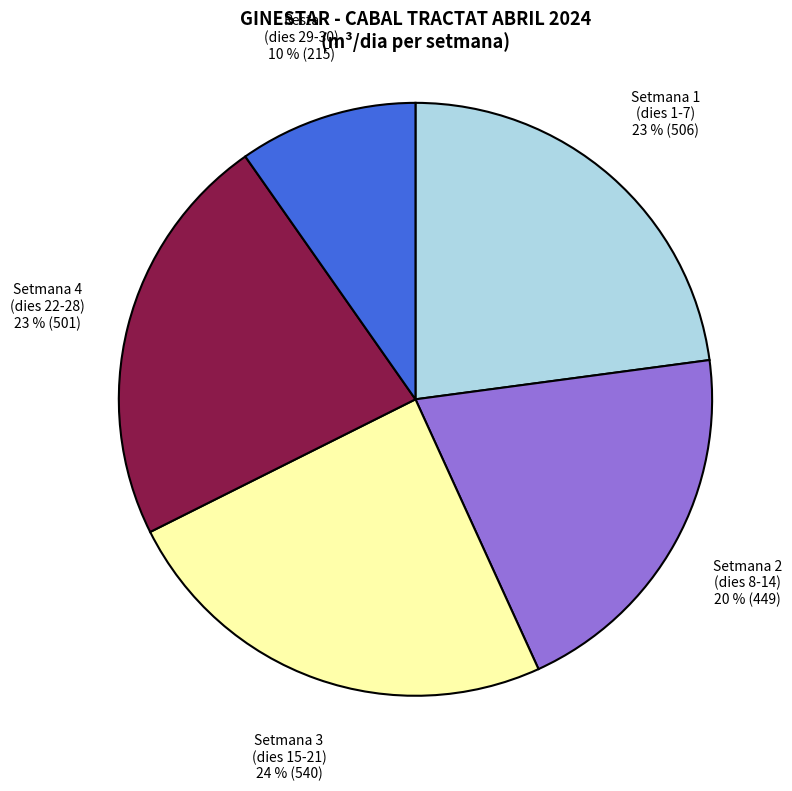

True or false: Setmana 2 (dies 8-14) accounts for 20% of the total.

True